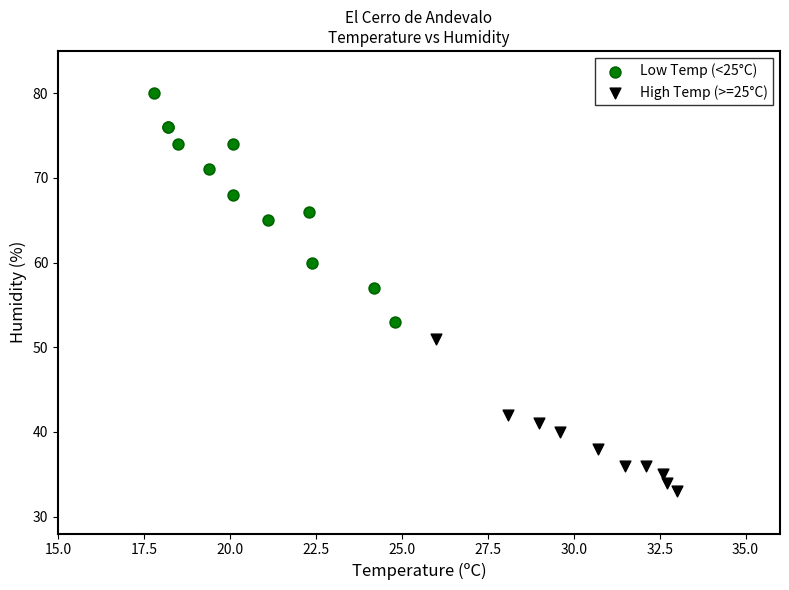

Which series contains the lowest Y value?

High Temp (>=25°C)